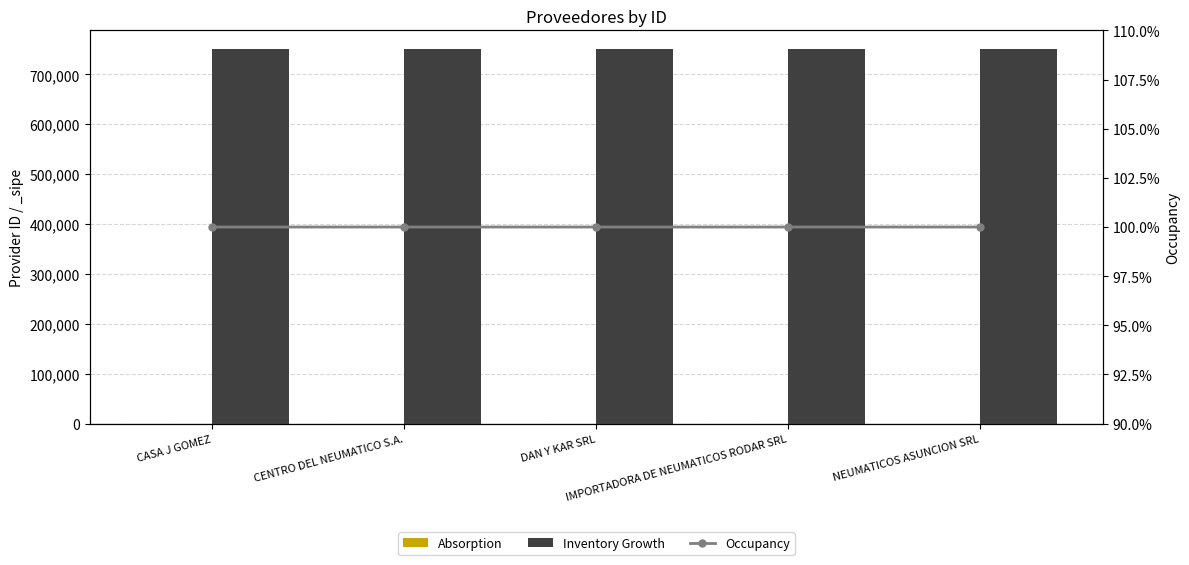

Does the chart contain any negative values?

No